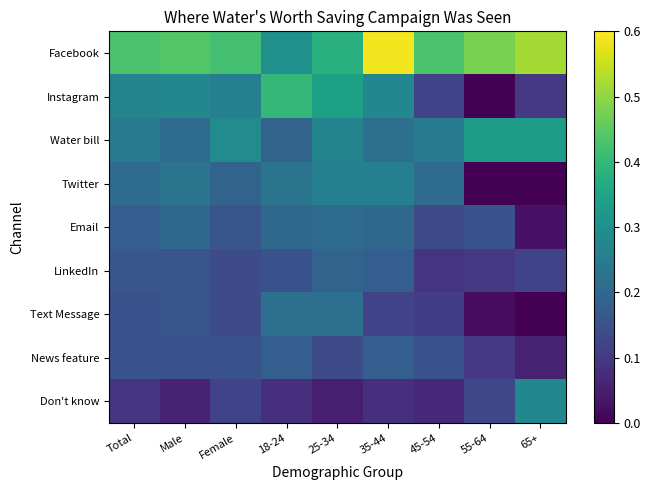

What is the difference between the highest and lowest values at Male?

0.4